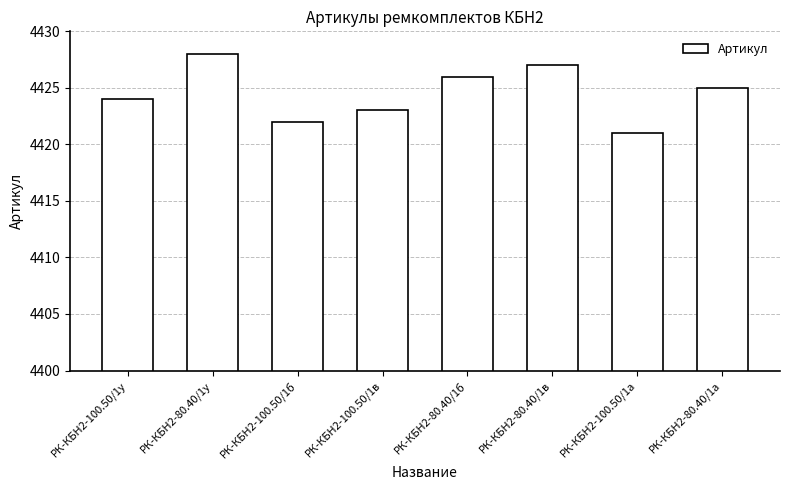

What position from the left is РК-КБН2-80.40/1б?

5